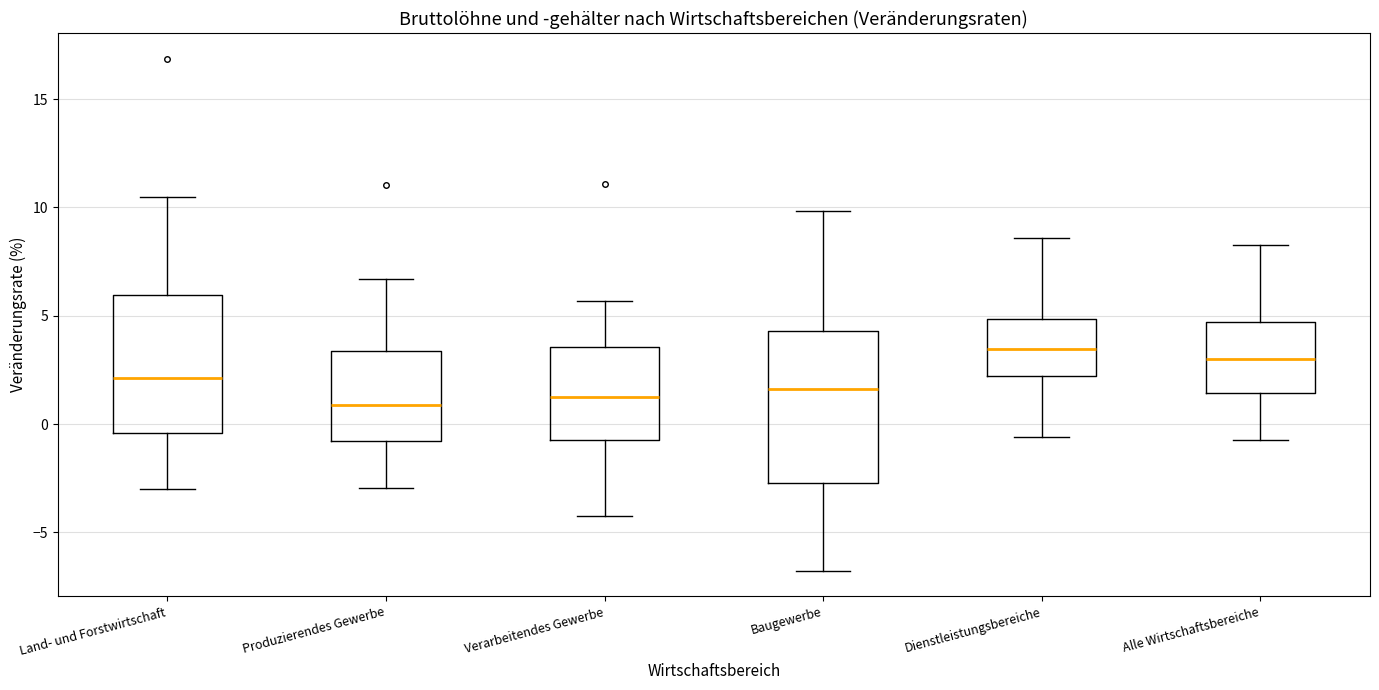

Reading left to right, read every box against the y-axis: the position of its median line, the range the box covers, and the ends of its whiskers. The values are not printed on the chart, so give them approximately, as read against the axis.

Land- und Forstwirtschaft: median 2.0, box -0.5 to 6.0, whiskers -3.0 to 10.5
Produzierendes Gewerbe: median 1.0, box -1.0 to 3.5, whiskers -3.0 to 6.5
Verarbeitendes Gewerbe: median 1.5, box -0.5 to 3.5, whiskers -4.0 to 5.5
Baugewerbe: median 1.5, box -2.5 to 4.5, whiskers -7.0 to 10.0
Dienstleistungsbereiche: median 3.5, box 2.0 to 5.0, whiskers -0.5 to 8.5
Alle Wirtschaftsbereiche: median 3.0, box 1.5 to 4.5, whiskers -0.5 to 8.5